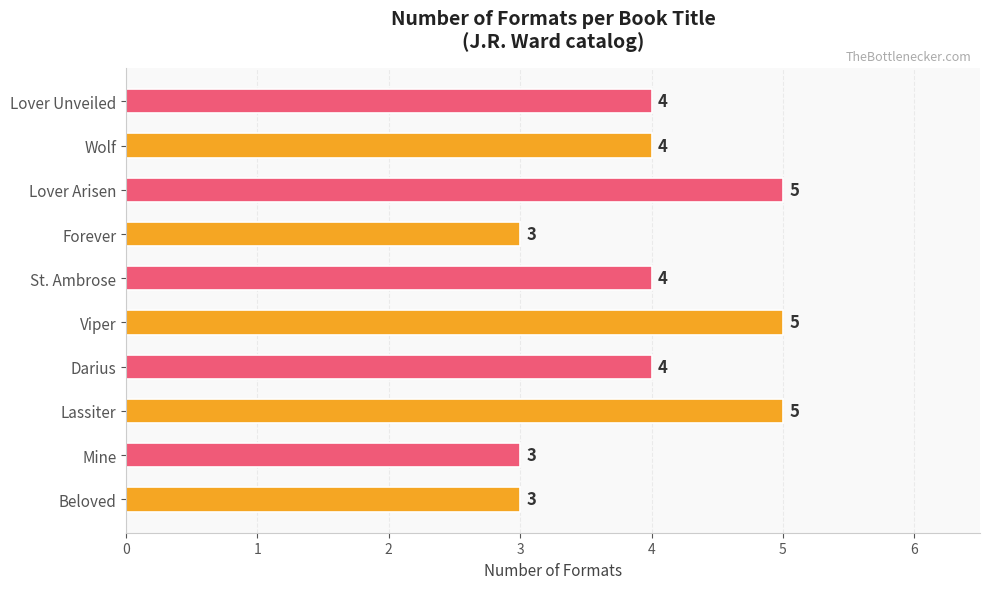

Reading bottom to top, extract all data points from this chart.

Beloved=3	Mine=3	Lassiter=5	Darius=4	Viper=5	St. Ambrose=4	Forever=3	Lover Arisen=5	Wolf=4	Lover Unveiled=4